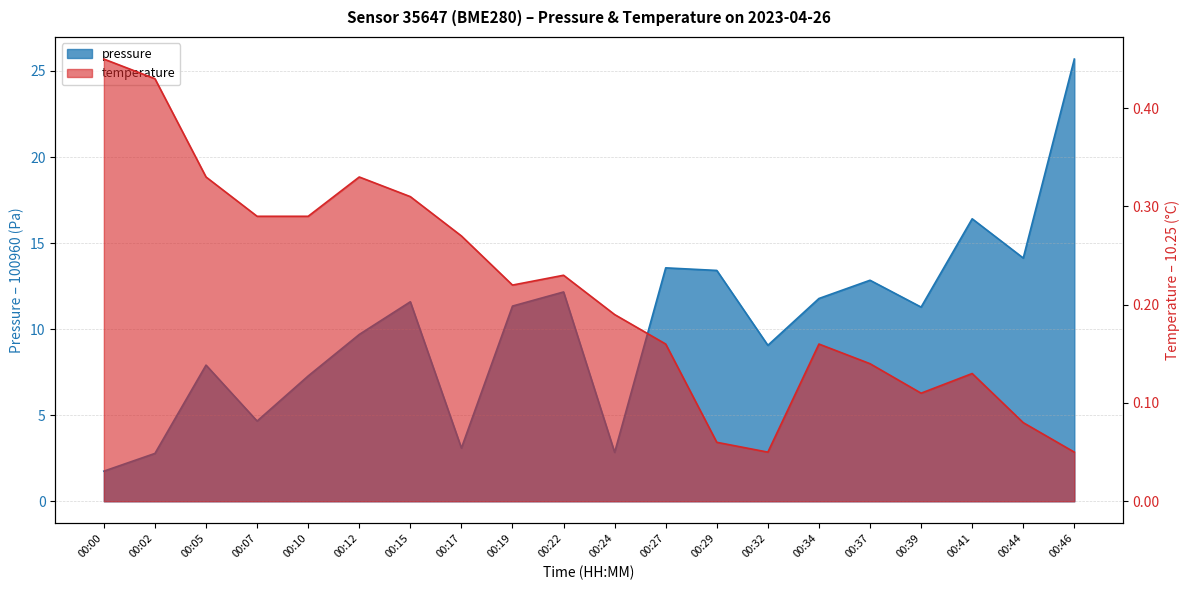

Is the value of temperature at 00:46 greater than the value of pressure at 00:27?

No